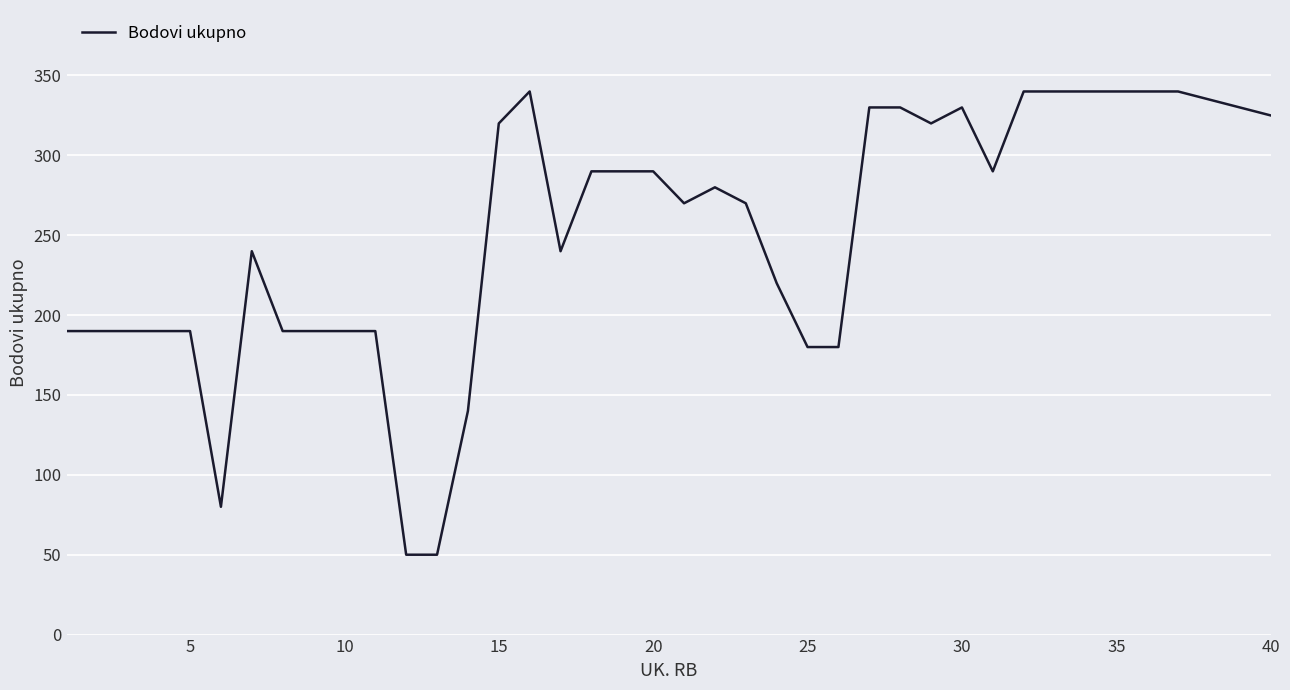

What is the difference between the maximum and minimum values?

290